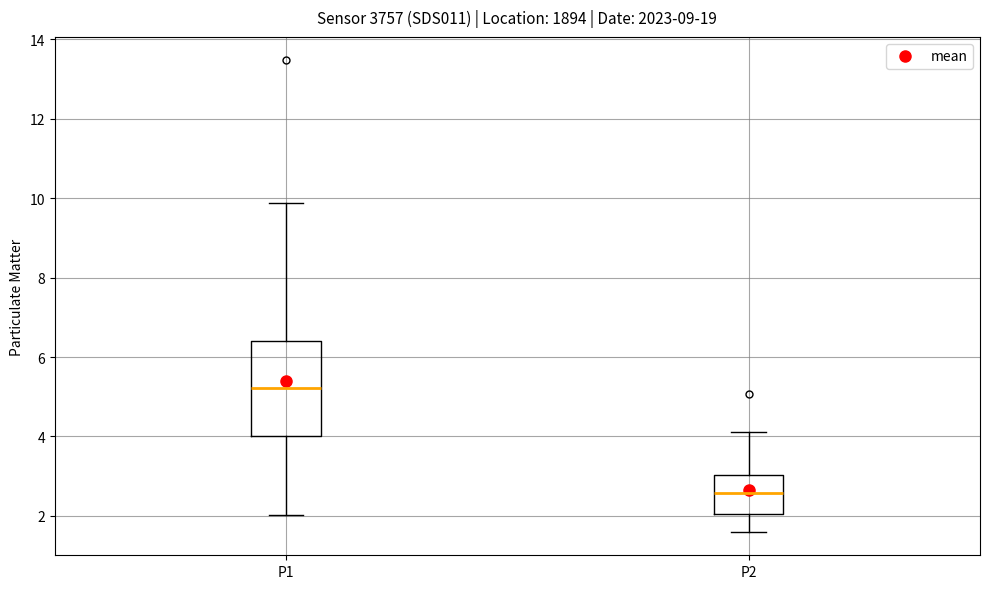

Where does the lower whisker of the box for P2 end on the y-axis? The values are not printed on the chart, so give them approximately, as read against the axis.

1.6